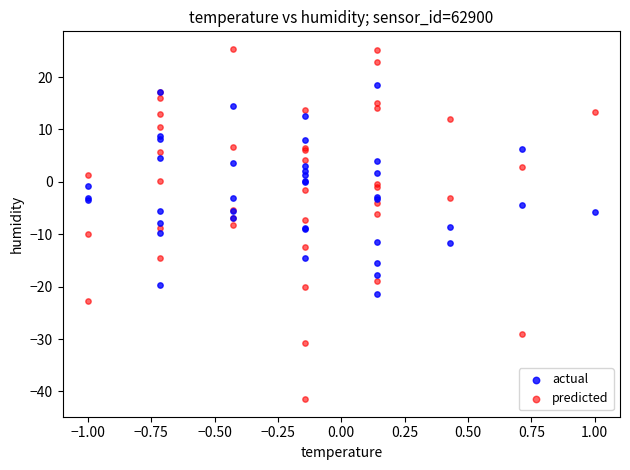

What are all the series names shown in the legend?

actual, predicted